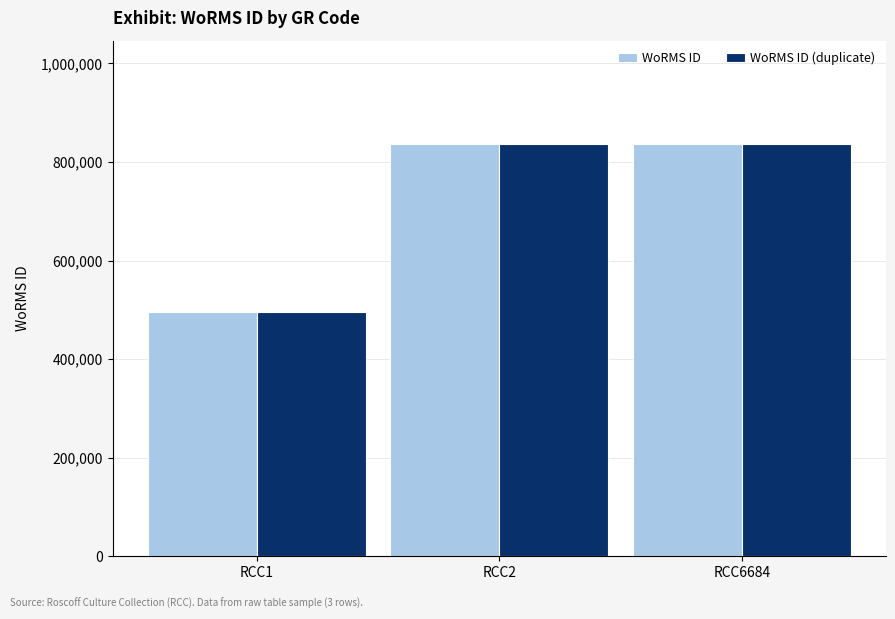

Reading right to left, transcribe all the data shown in this chart.

WoRMS ID: RCC6684=837201	RCC2=837201	RCC1=495424
WoRMS ID (duplicate): RCC6684=837201	RCC2=837201	RCC1=495424